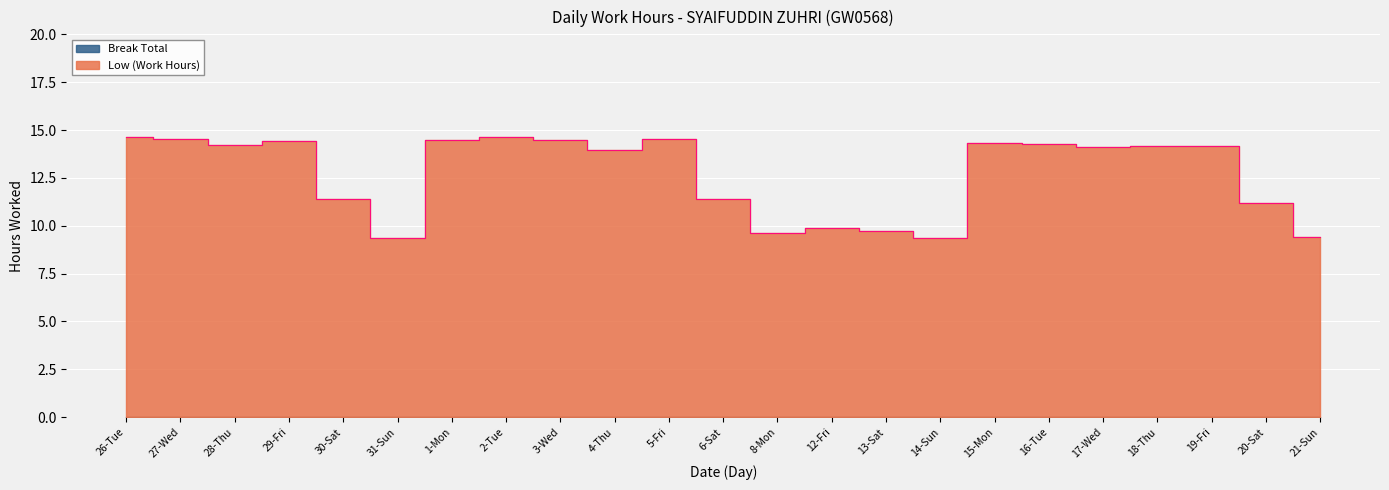

True or false: the data shows 9.6 at 8-Mon.

True